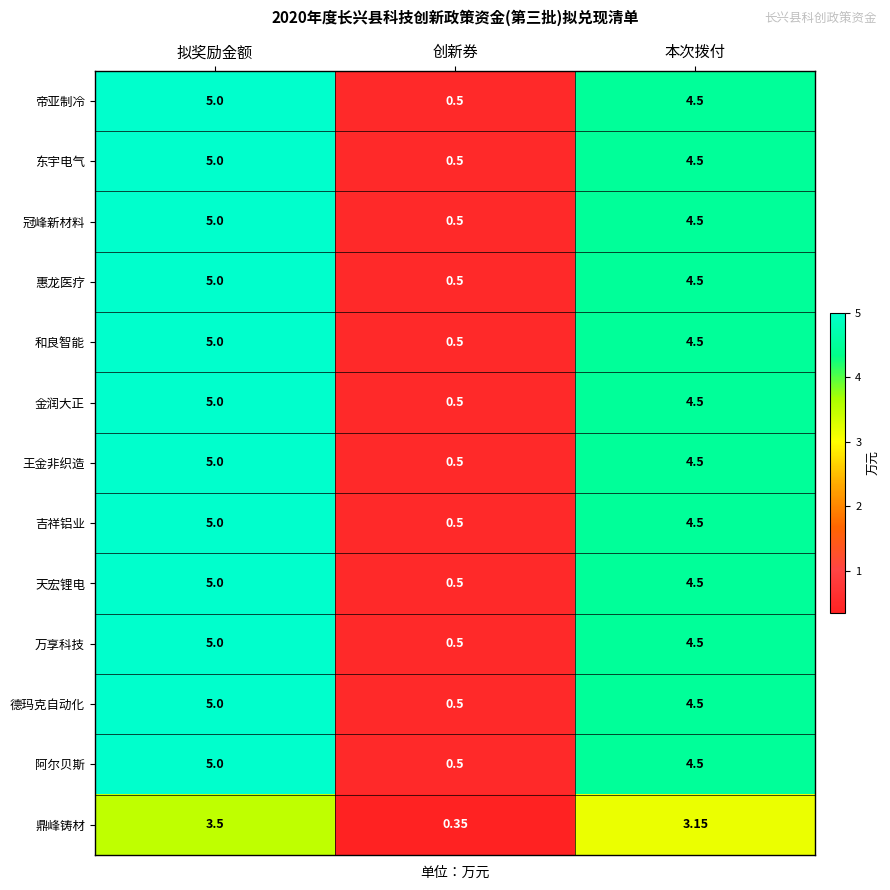

Which category has the lowest value across all series?

创新券